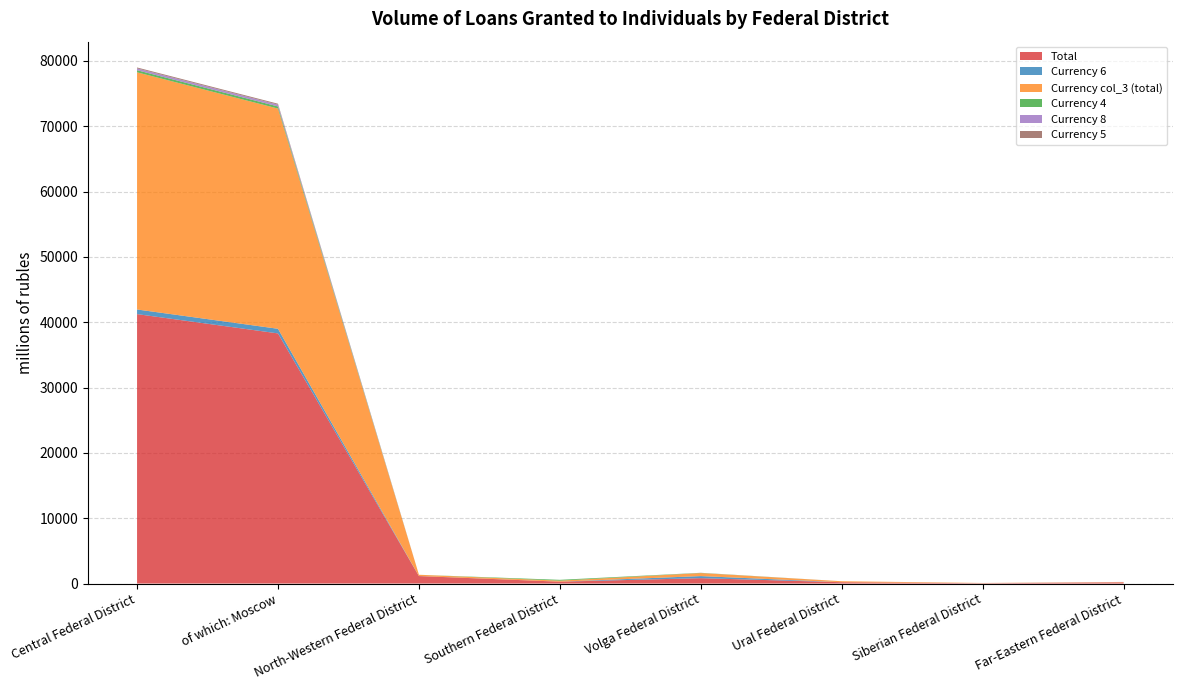

Reading right to left, extract all data points from this chart.

Total: 168	44	199	822	284	1142	38291	41246
Currency 6: 0	9	0	318	0	10	708	709
Currency col_3 (total): 56	32	153	458	157	189	33712	36306
Currency 4: 0	0	0	31	128	0	322	322
Currency 8: 23	1	0	0	0	0	277	277
Currency 5: 0	0	0	15	0	0	142	142